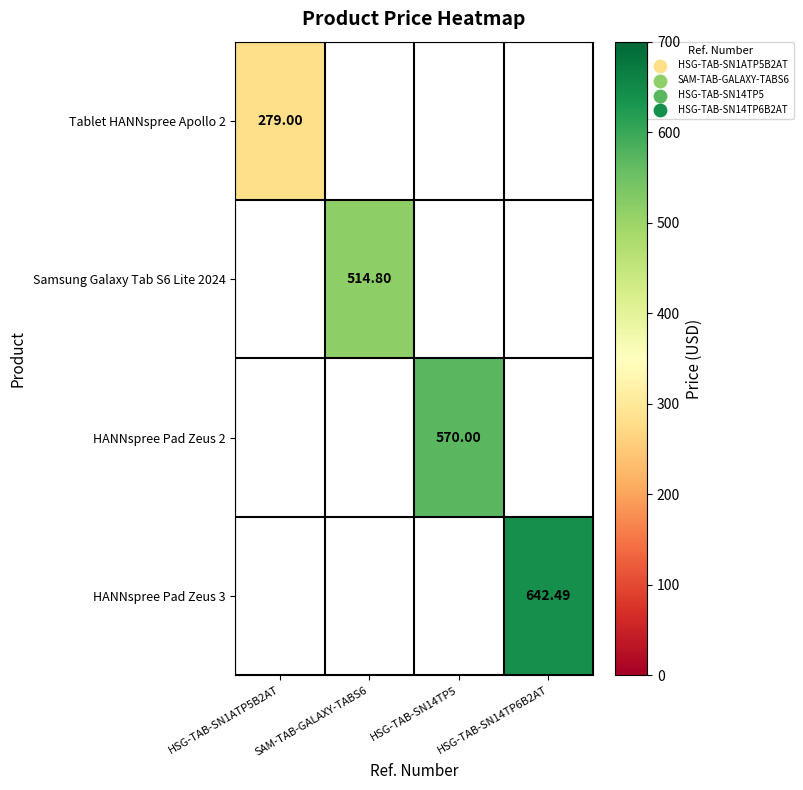

How many categories are shown in the chart?

4